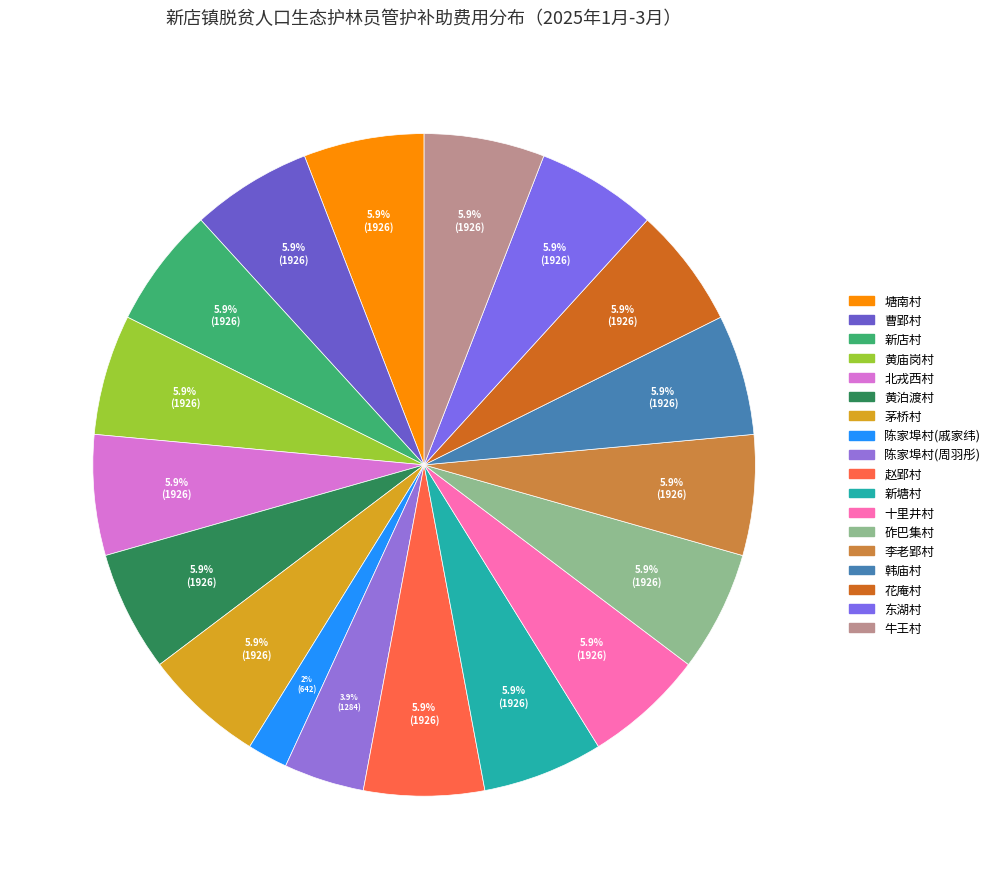

Does 陈家埠村(周羽彤) represent more than half of the total?

No